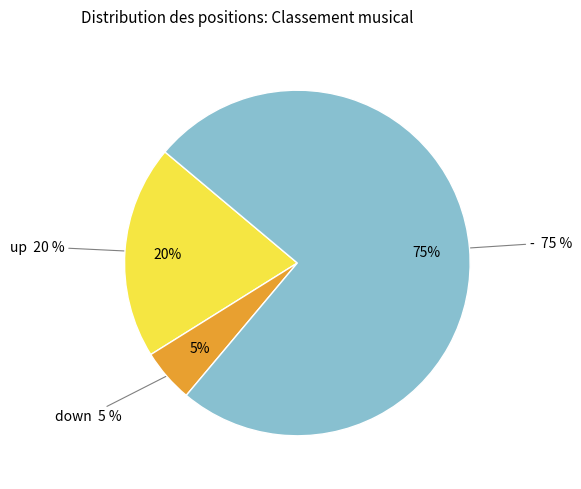

Which category has the smallest portion of the pie?

down